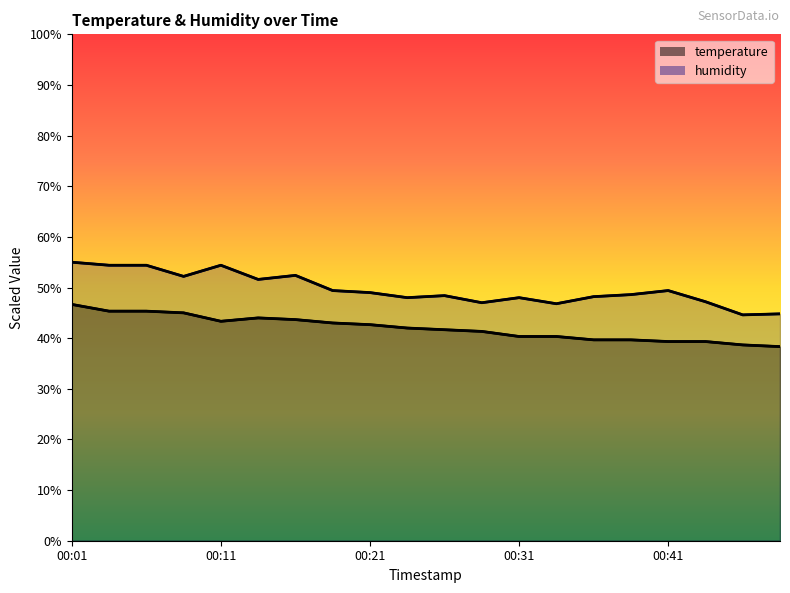

True or false: temperature and humidity cross at least once.

False